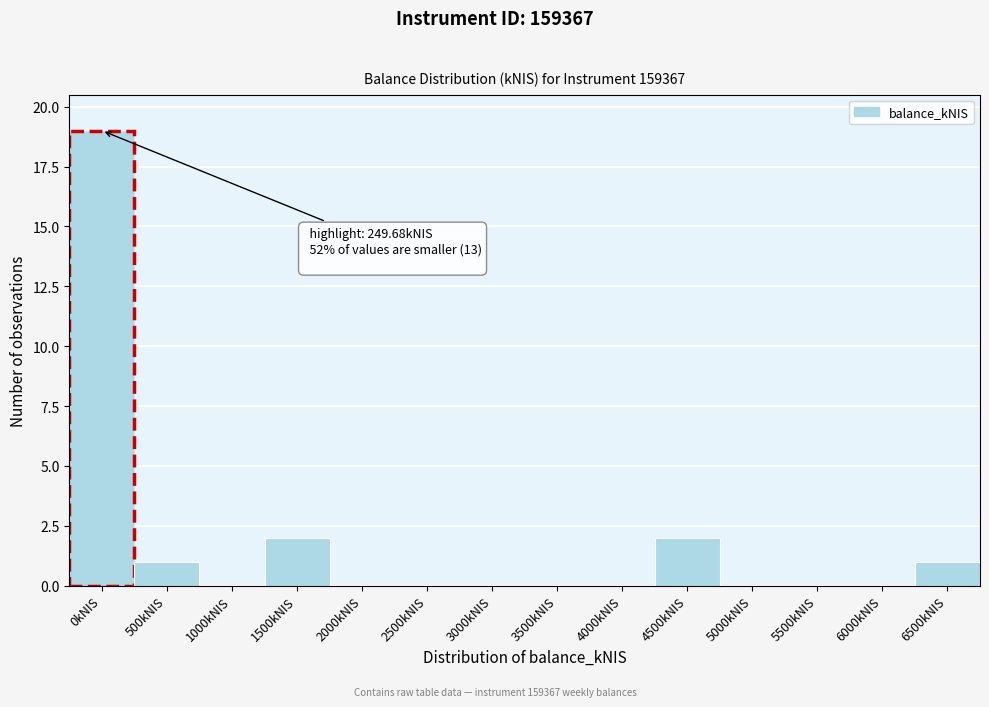

Reading left to right, what are all the values shown in this chart?

0kNIS=19	500kNIS=1	1000kNIS=0	1500kNIS=2	2000kNIS=0	2500kNIS=0	3000kNIS=0	3500kNIS=0	4000kNIS=0	4500kNIS=2	5000kNIS=0	5500kNIS=0	6000kNIS=0	6500kNIS=1